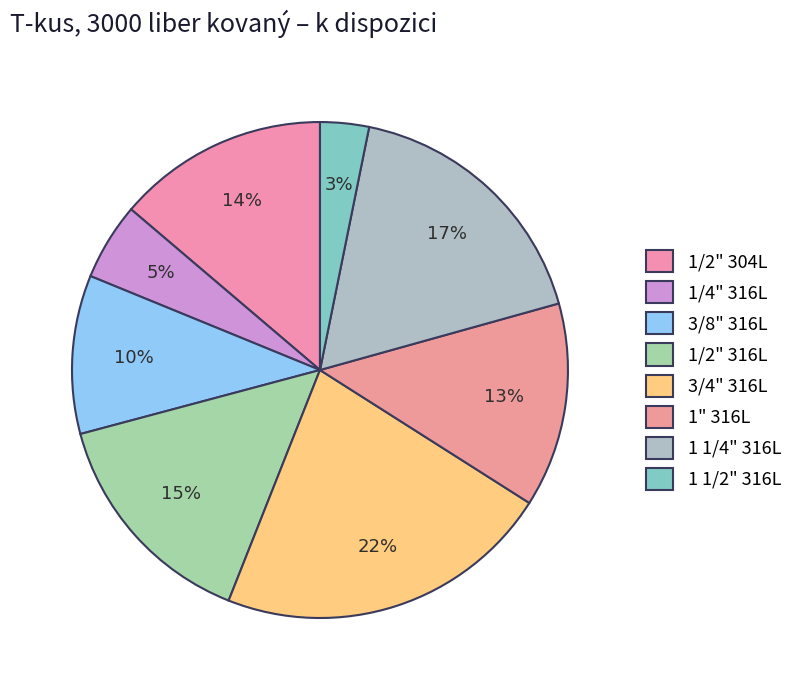

To the nearest percent, what percentage of the pie is 3/4" 316L?

22%